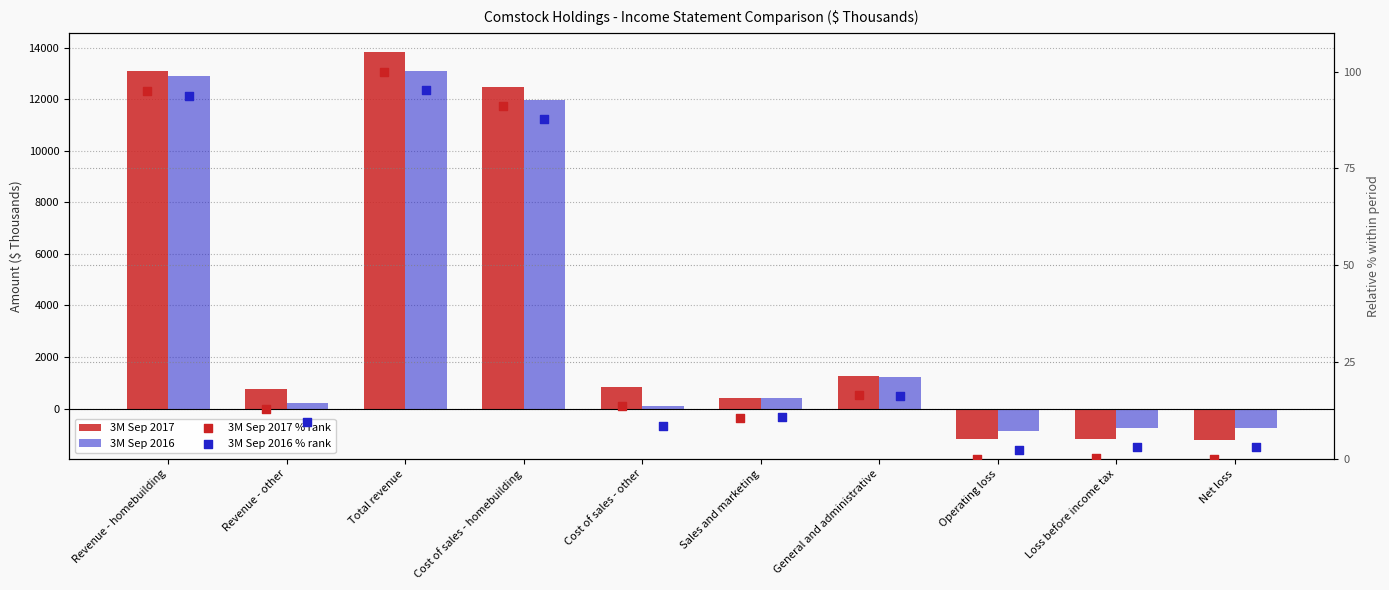

Which series contains the lowest Y value?

3M Sep 2017